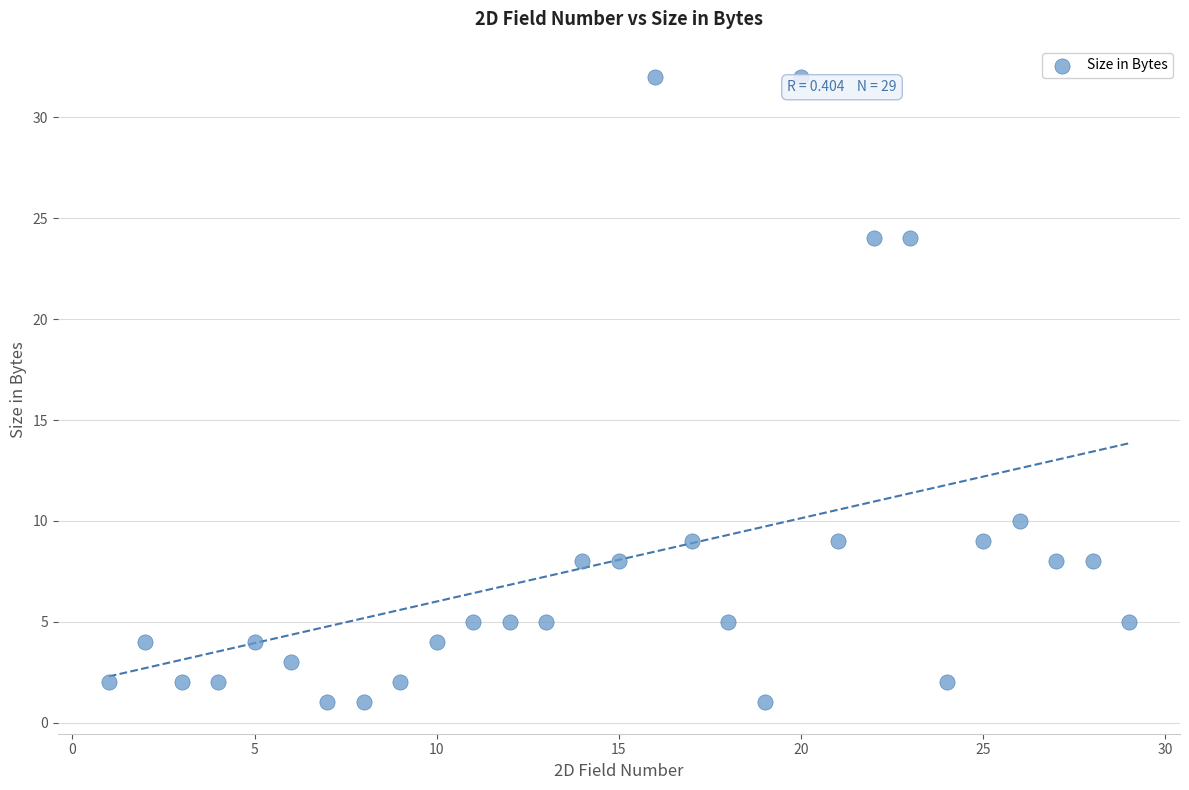

What Y value in the scatter plot is closest to 16?

10